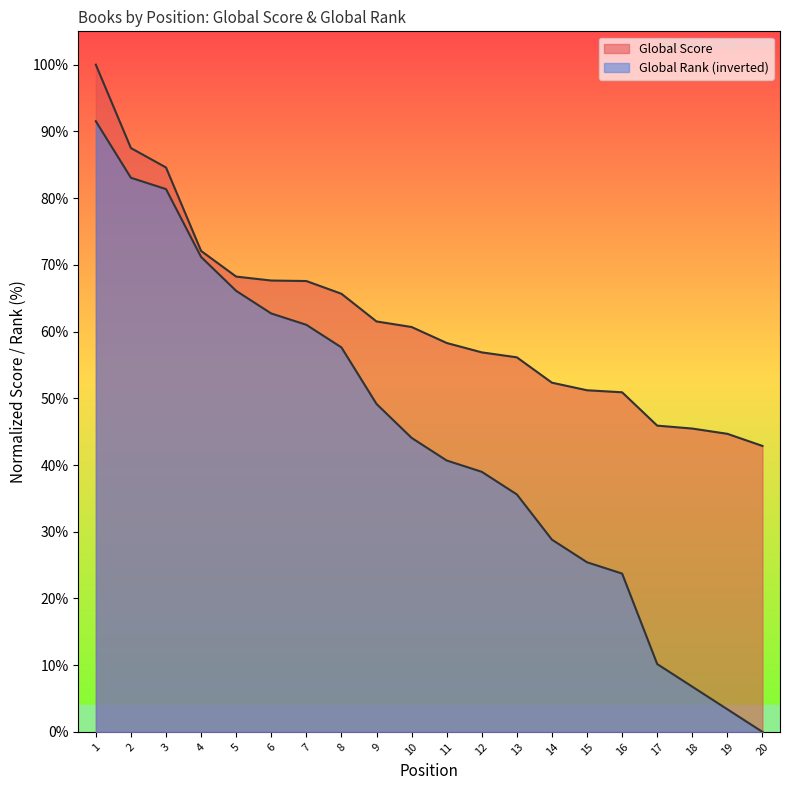

List the series in order of their peak value, highest first.

Global Score, Global Rank